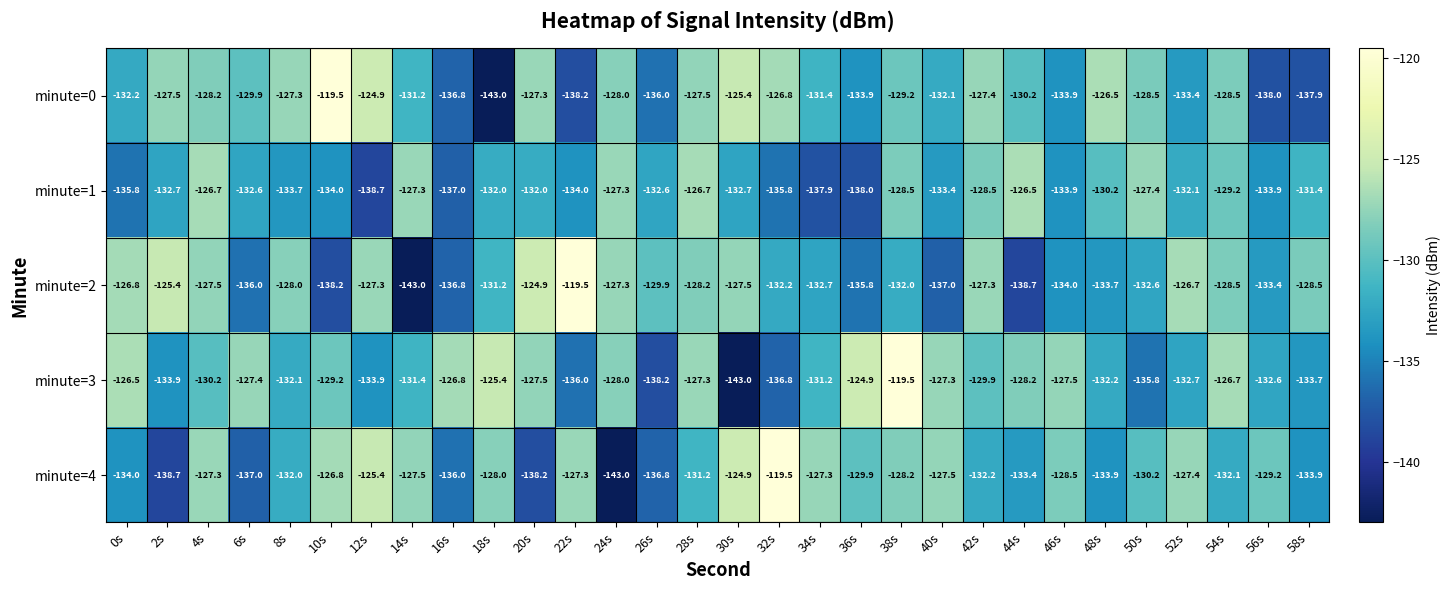

What is the difference between the maximum and minimum values in the minute=4 series?

23.5